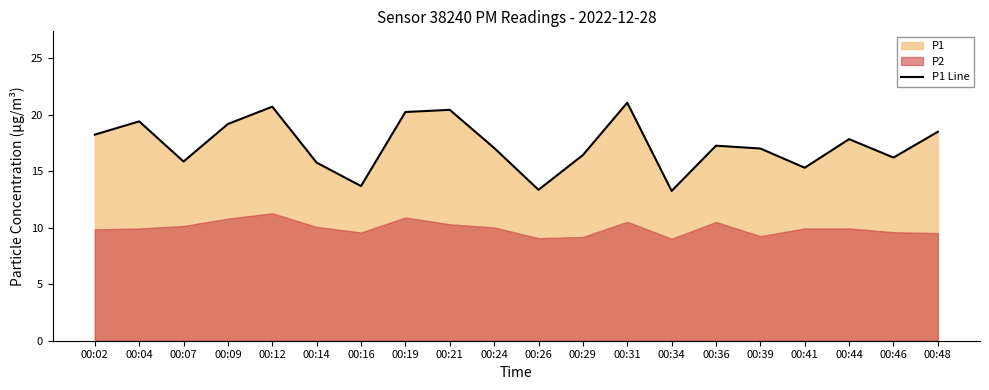

At which category does the chart reach its minimum across all series?

00:34